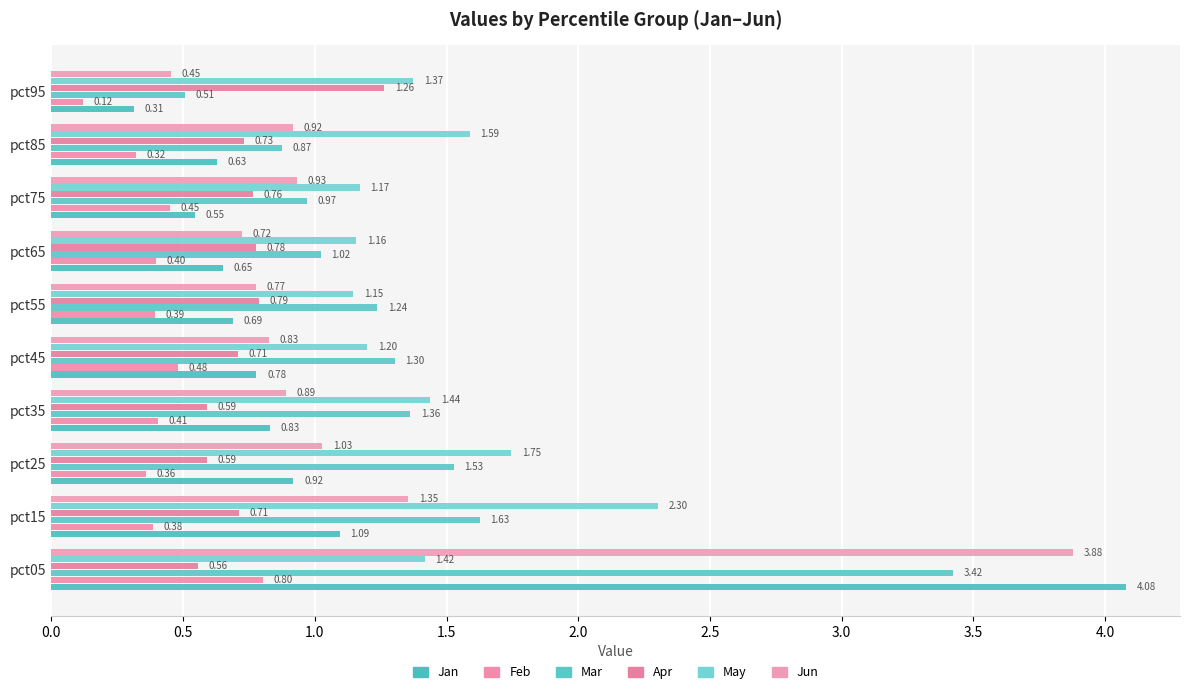

Count the number of data series in this chart.

6